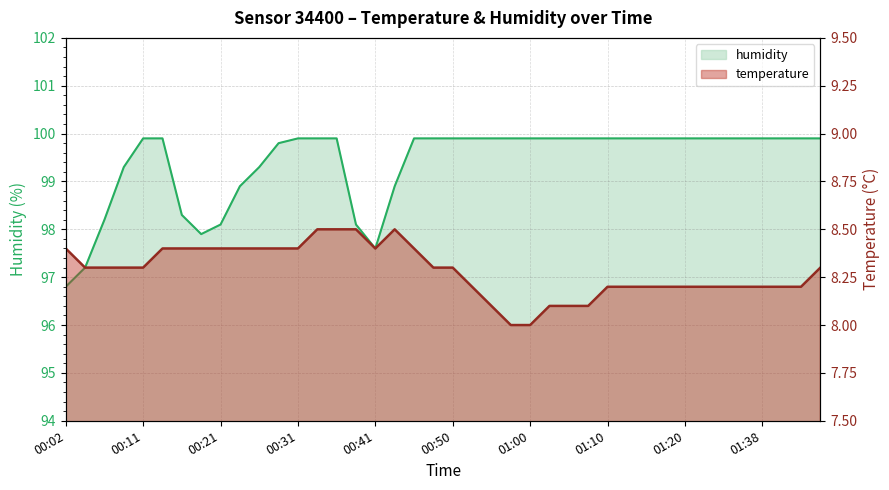

How many data points in humidity are less than 99?

10